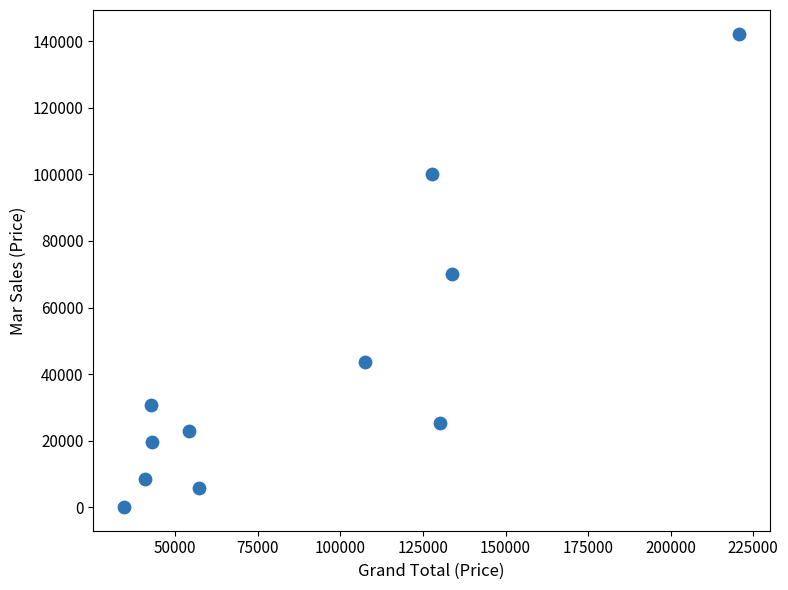

What is the range of X values (max minus min)?

186139